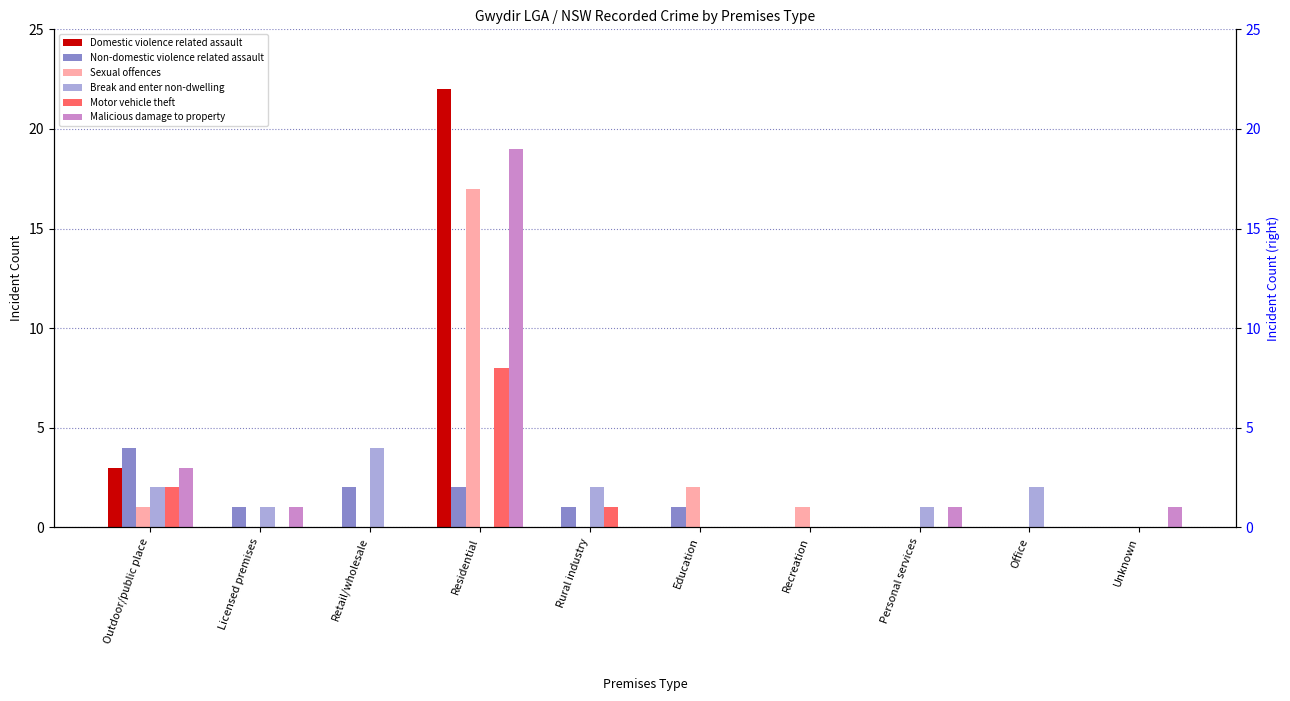

List the series in order of their peak value, lowest first.

Non-domestic violence related assault, Break and enter non-dwelling, Motor vehicle theft, Sexual offences, Malicious damage to property, Domestic violence related assault